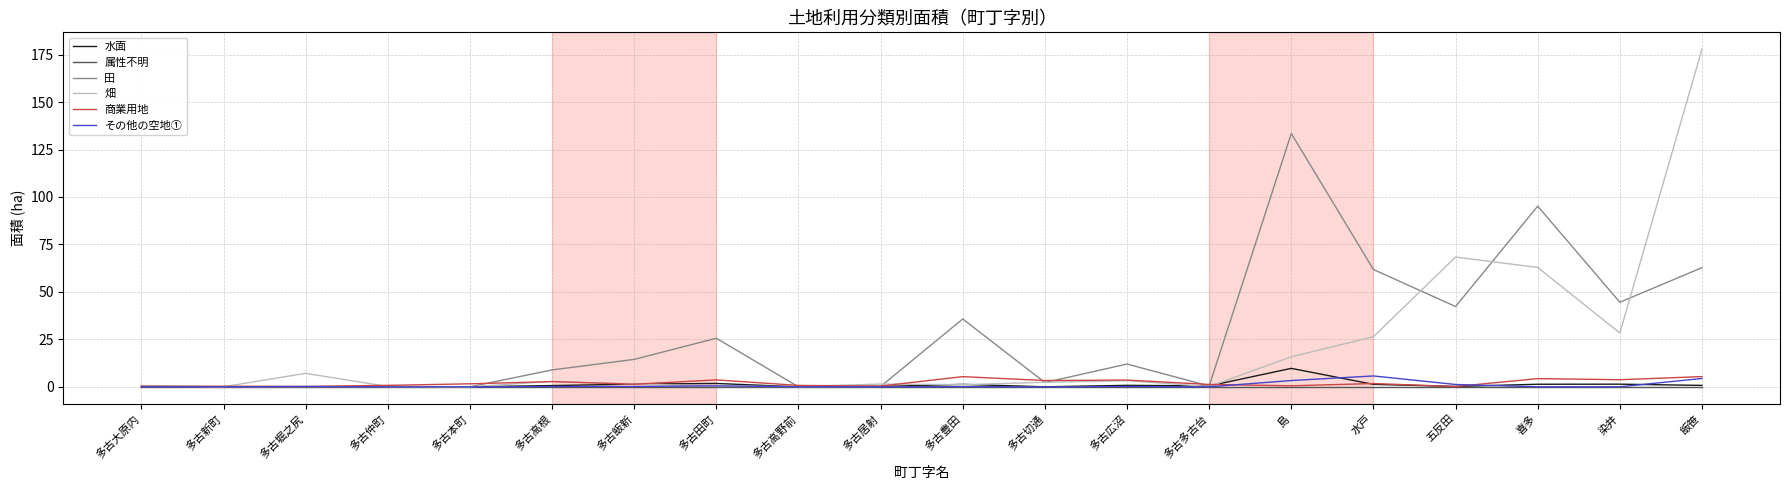

Which series has the widest spread of values?

畑